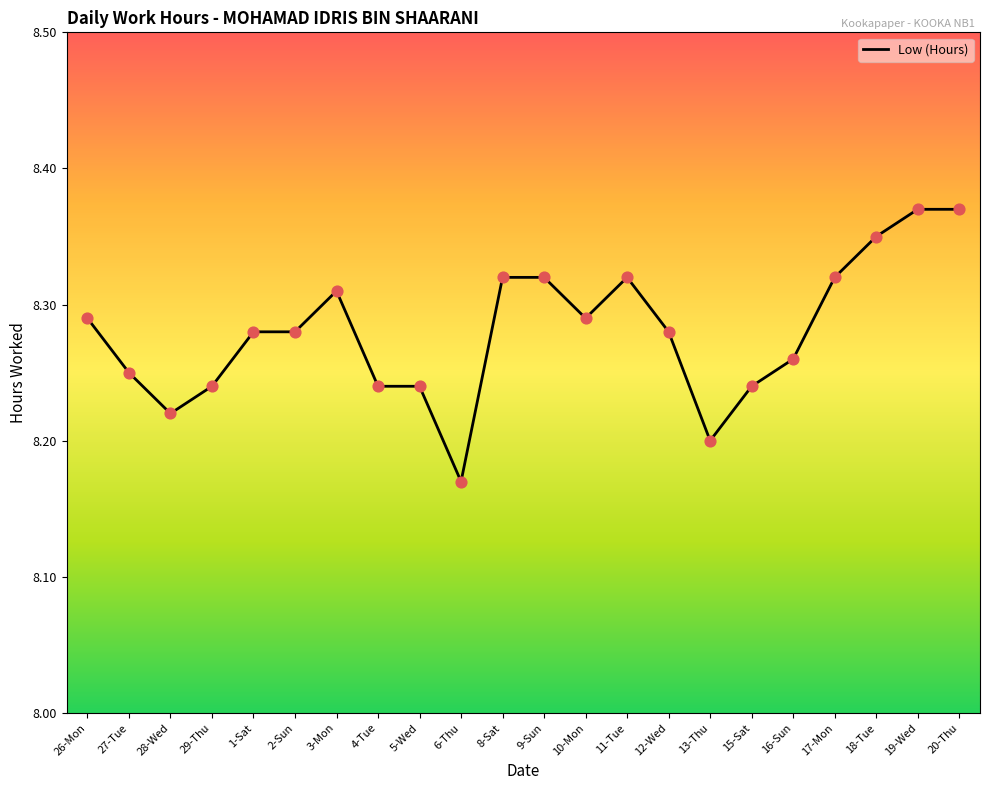

Which has a higher value, 17-Mon or 5-Wed?

17-Mon